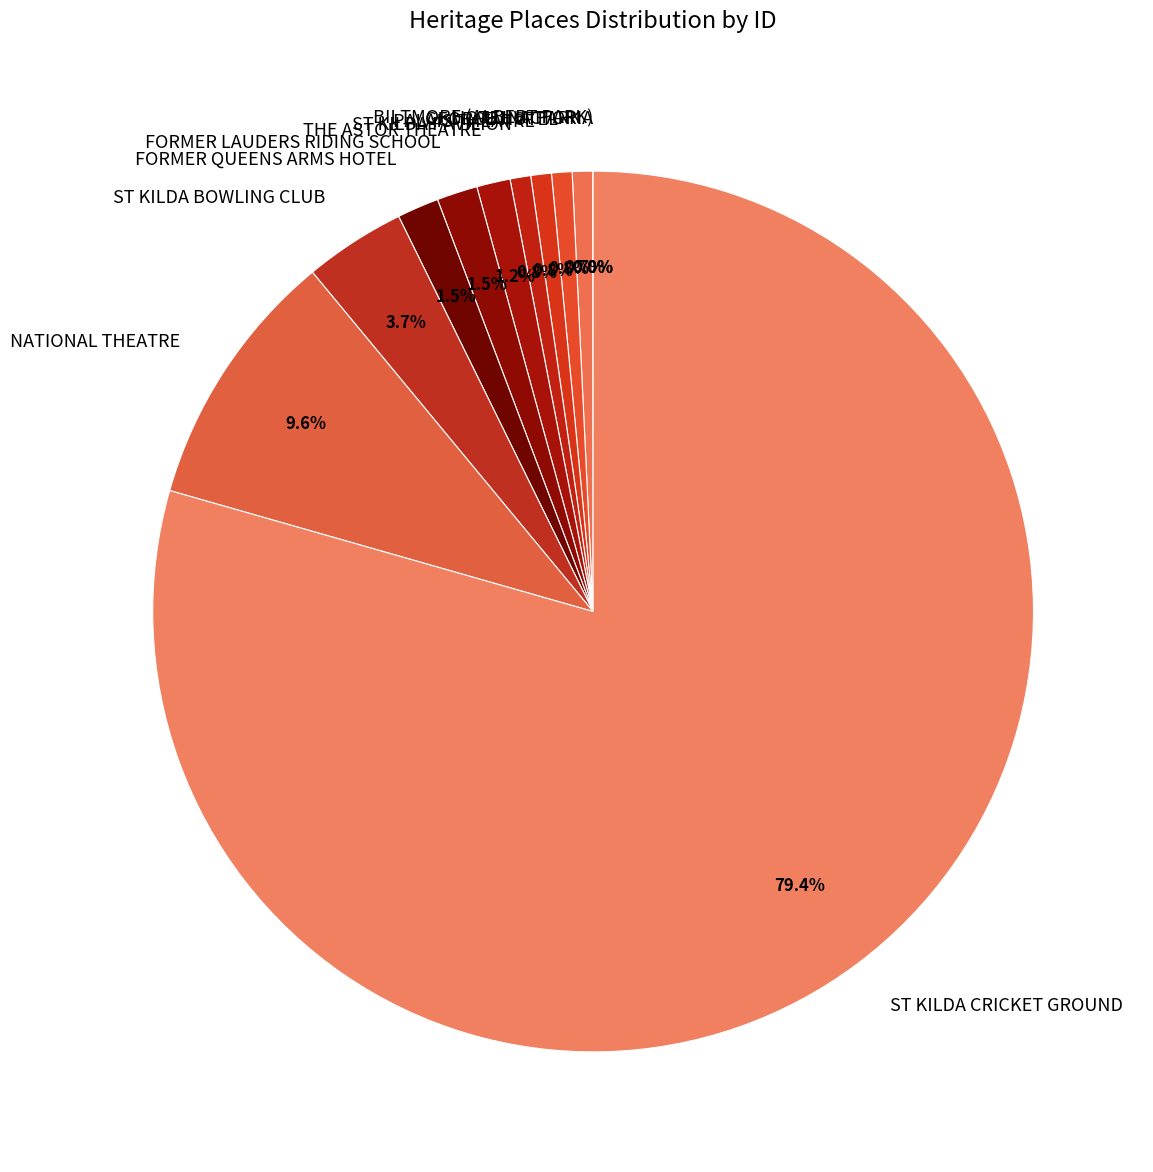

Which category has the biggest portion of the pie?

ST KILDA CRICKET GROUND